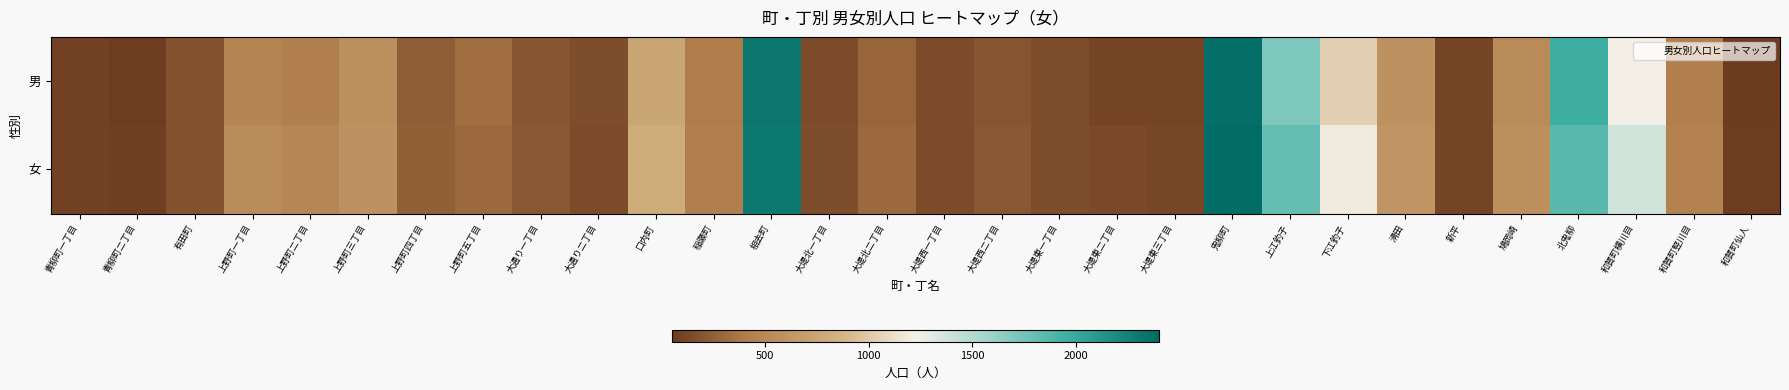

Rank the series by their maximum value, from highest to lowest.

女, 男